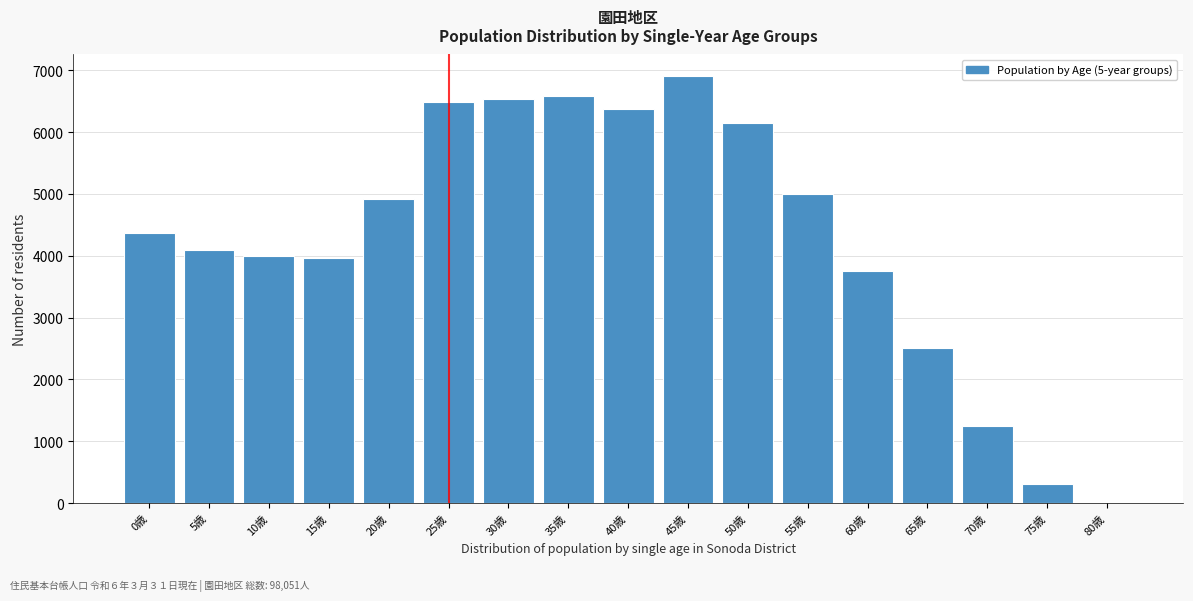

Reading left to right, list all the values displayed in this chart.

0歳=4370	5歳=4087	10歳=3990	15歳=3959	20歳=4916	25歳=6483	30歳=6529	35歳=6591	40歳=6372	45歳=6910	50歳=6150	55歳=5000	60歳=3750	65歳=2500	70歳=1250	75歳=300	80歳=0